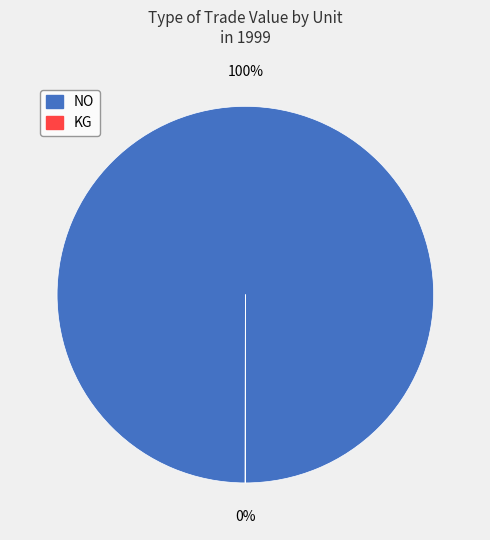

What is the largest slice in the pie chart?

NO